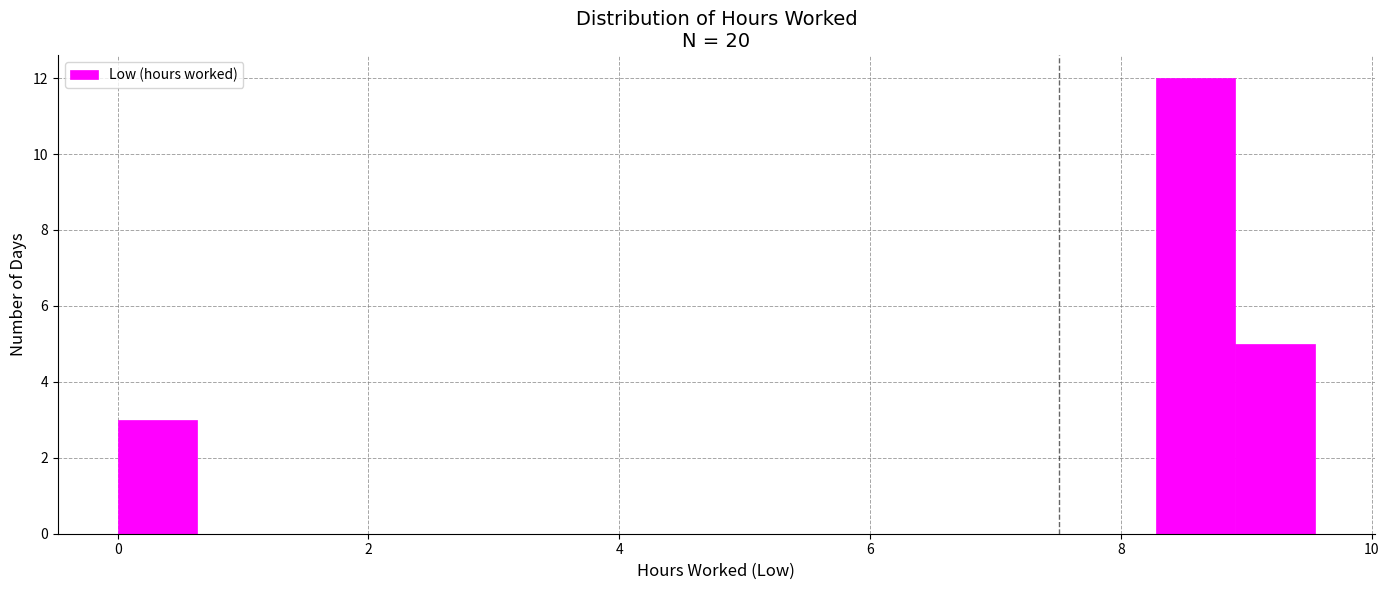

Around what value on the x-axis is the tallest bar? Give the approximate position of its centre, as read against the axis.

8.6